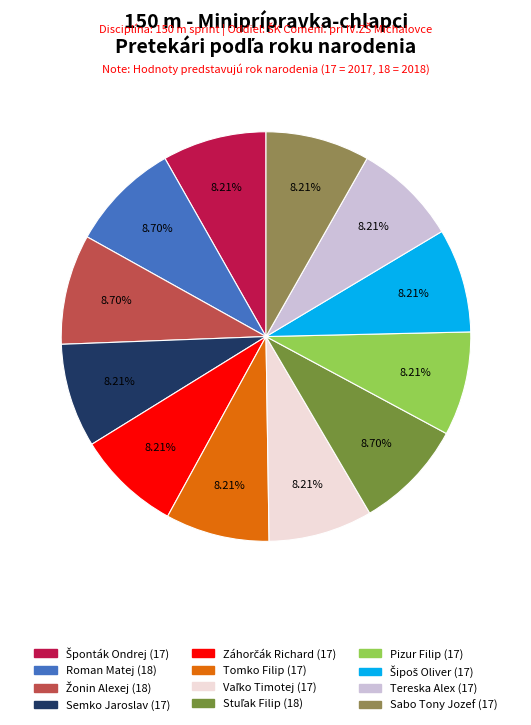

True or false: Semko Jaroslav accounts for 8% of the total.

True